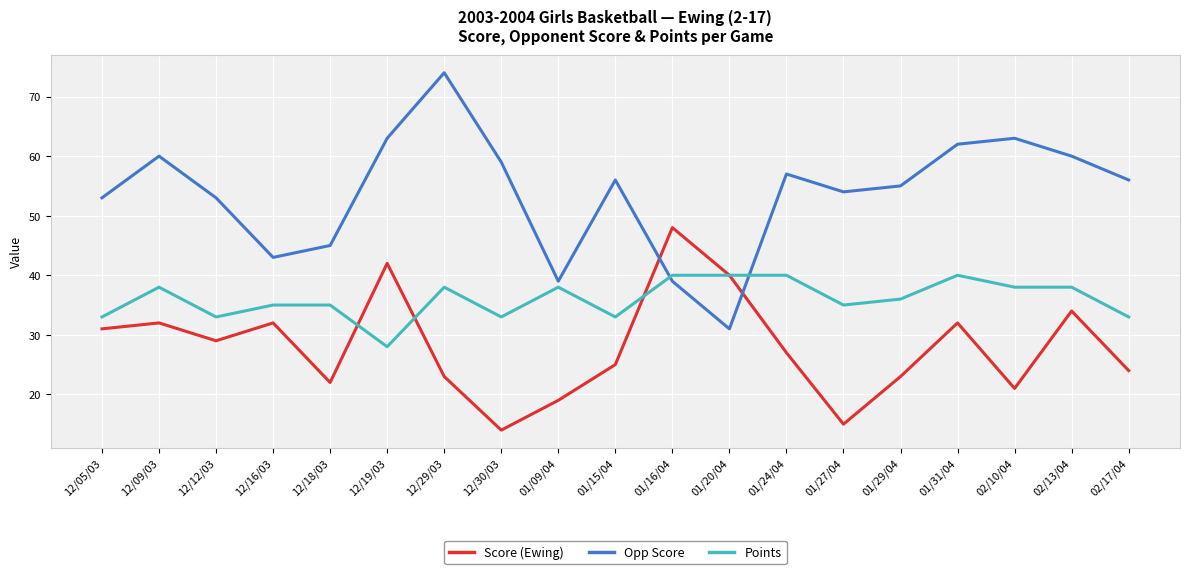

How many times do Score (Ewing) and Opp Score cross each other?

2